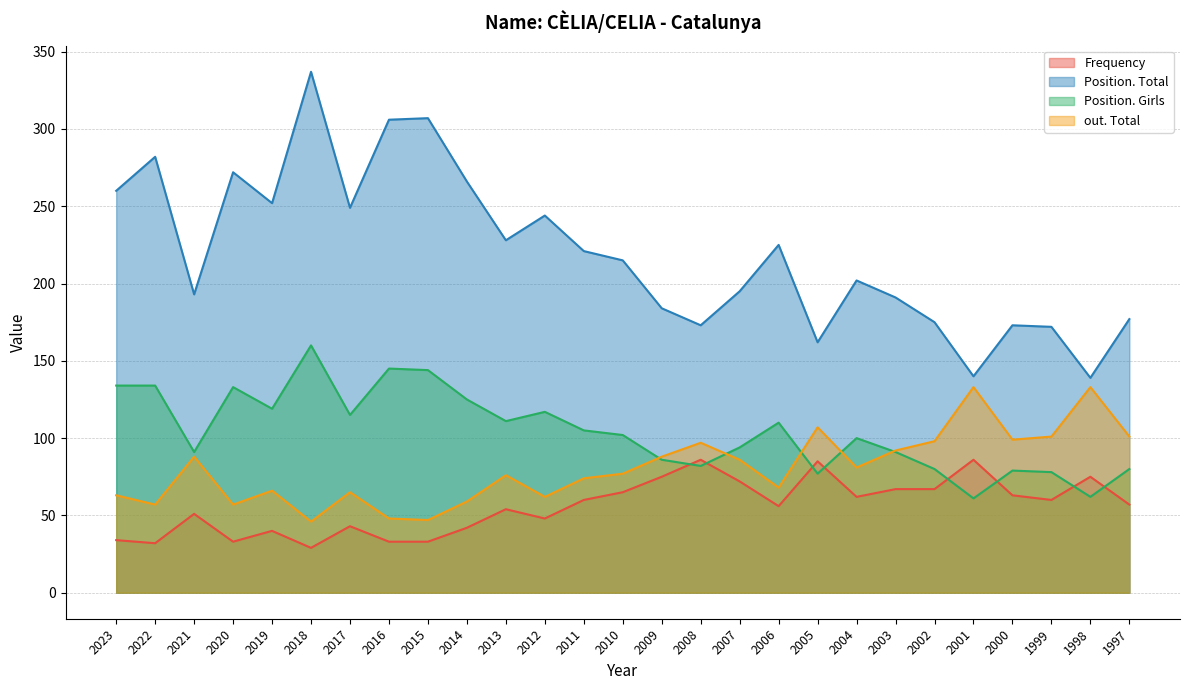

What is the value of the Position. Girls point at the 7th from the left?

115